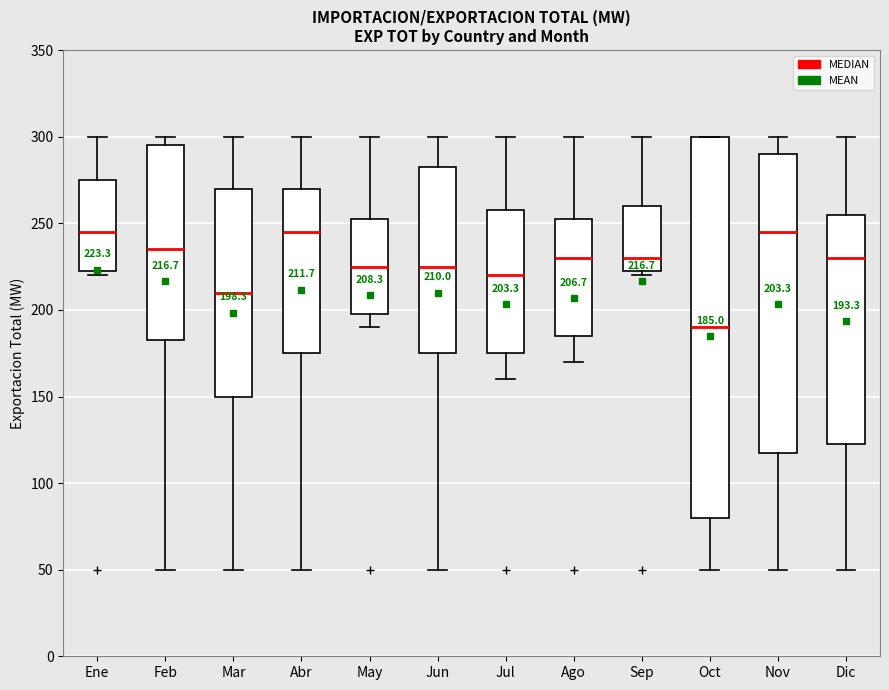

Which box is the tallest, from its lower edge to its upper edge?

Oct